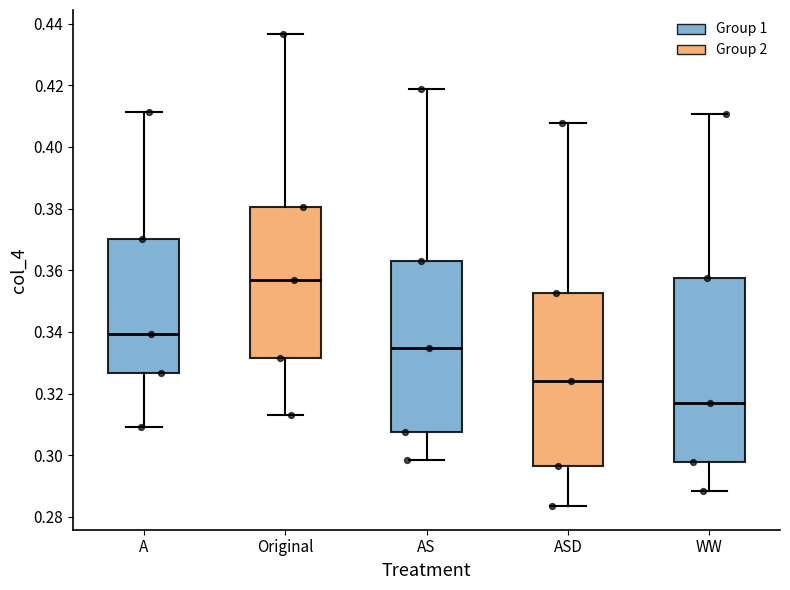

Which box's median line is the highest?

Original